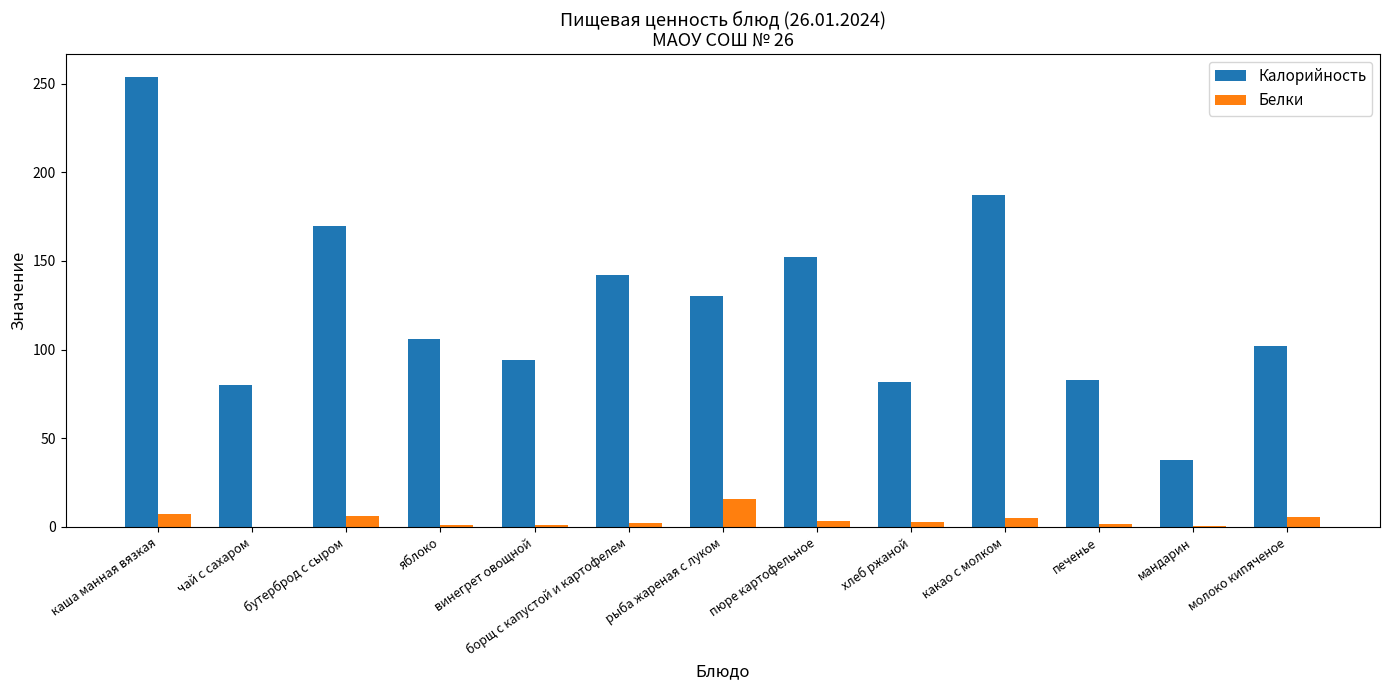

What is the approximate value of Белки at рыба жареная с луком?

15.5